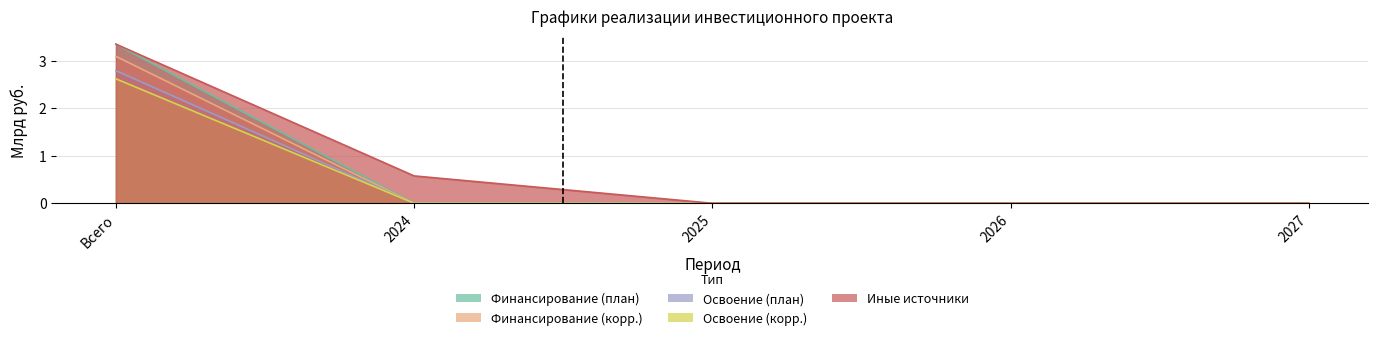

Is it true that Освоение (план) equals 0.0 at 2027?

True